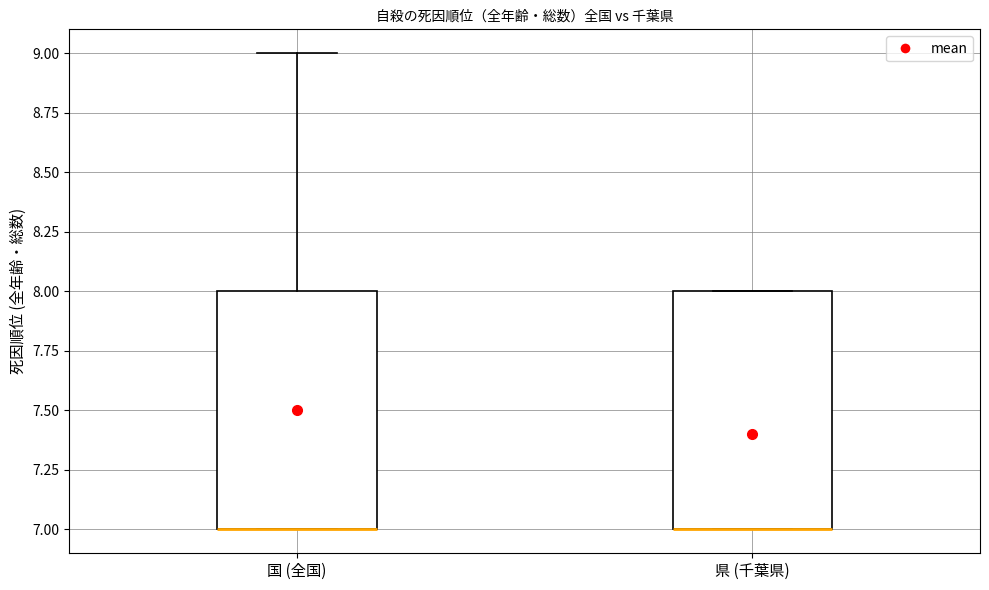

Where is the lower edge of the box for 県 (千葉県) on the y-axis? The values are not printed on the chart, so give them approximately, as read against the axis.

7